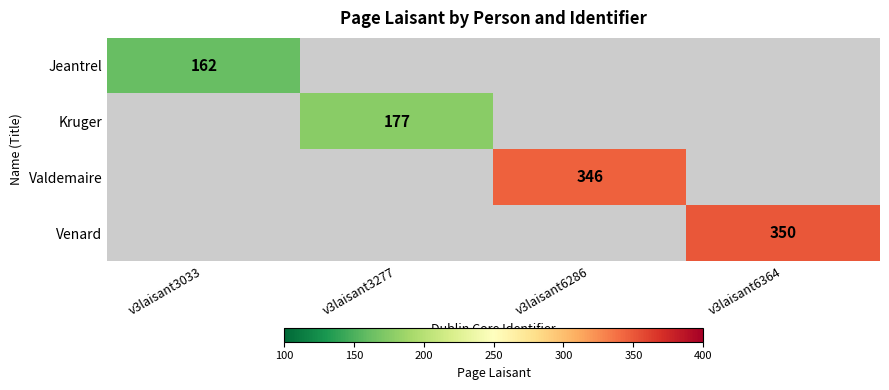

The Kruger series shows 177 at v3laisant3277. True or false?

True